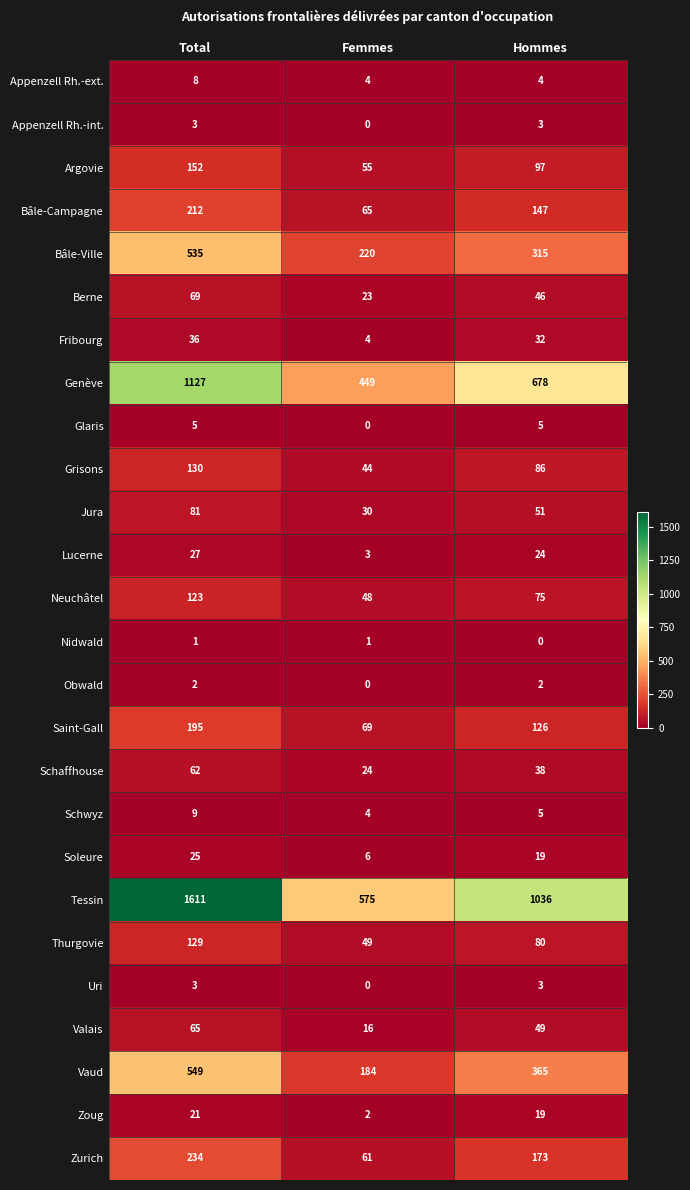

Which series has the widest spread of values?

Tessin